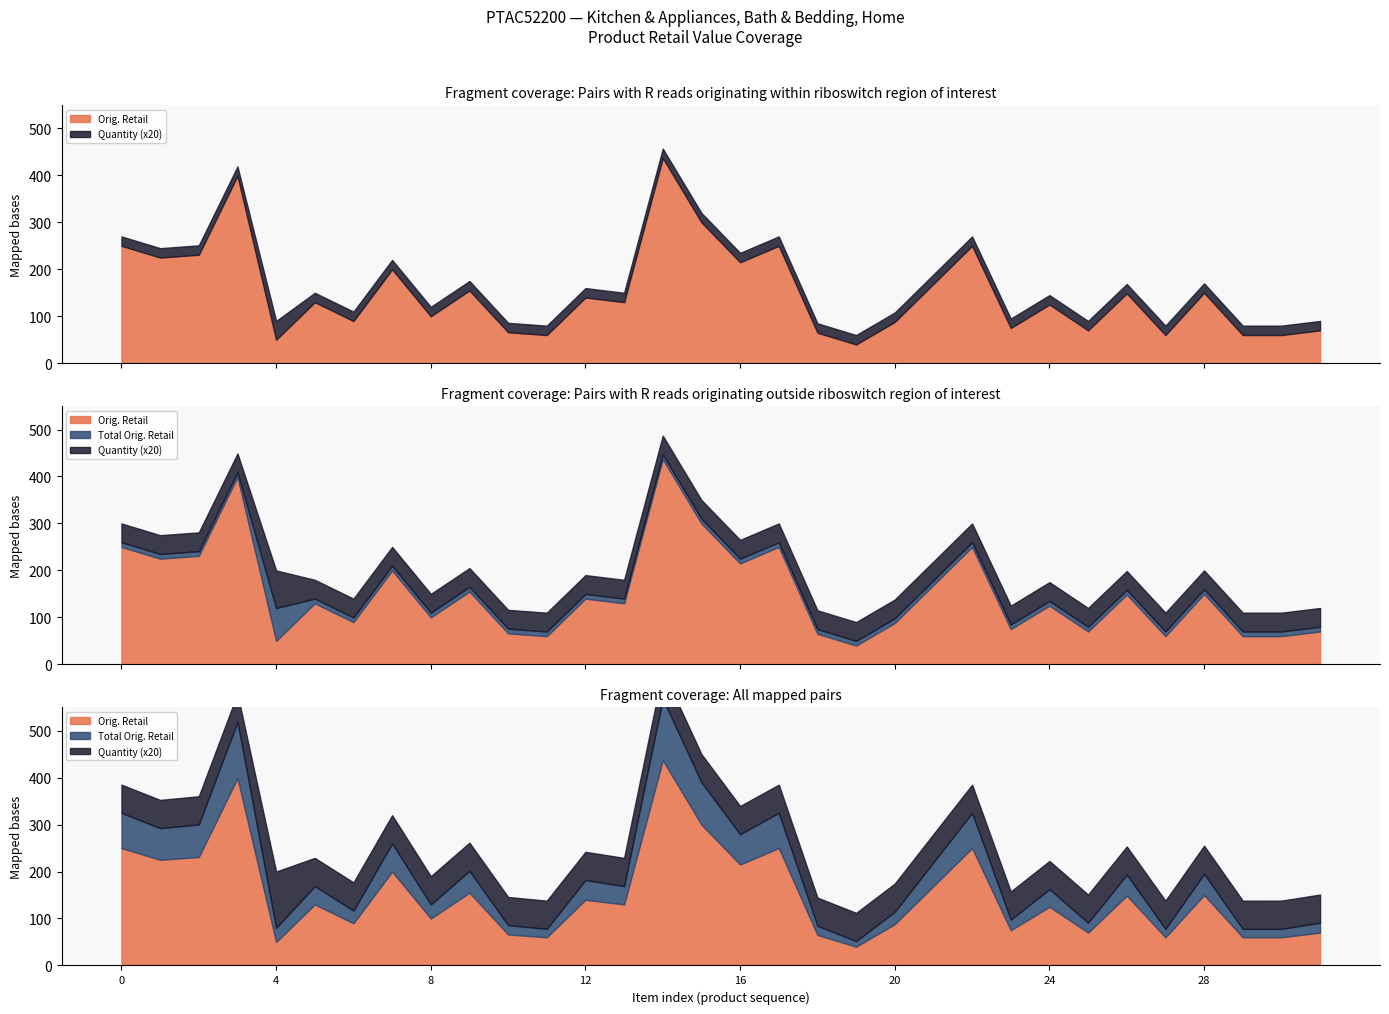

Reading right to left, transcribe all the data shown in this chart.

Orig. Retail: 70.0	60.0	60.0	150.0	60.0	148.7	70.0	125.0	75.0	250.0	169.0	88.0	40.0	65.0	250.0	215.0	300.0	437.0	130.0	140.0	60.0	66.0	155.0	100.0	200.0	89.9	130.0	50.0	399.0	231.0	225.0	250.0
Total Orig. Retail: 70.0	60.0	60.0	150.0	60.0	148.7	70.0	125.0	75.0	250.0	169.0	88.0	40.0	65.0	250.0	215.0	300.0	437.0	130.0	140.0	60.0	66.0	155.0	100.0	200.0	89.9	130.0	100.0	399.0	231.0	225.0	250.0
Quantity: 1.0	1.0	1.0	1.0	1.0	1.0	1.0	1.0	1.0	1.0	1.0	1.0	1.0	1.0	1.0	1.0	1.0	1.0	1.0	1.0	1.0	1.0	1.0	1.0	1.0	1.0	1.0	2.0	1.0	1.0	1.0	1.0